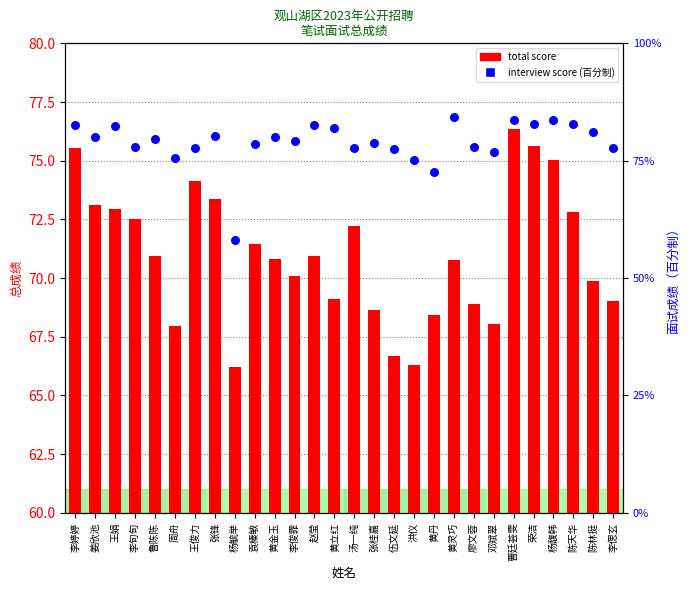

What is the total value across all series at 王娟?

155.4